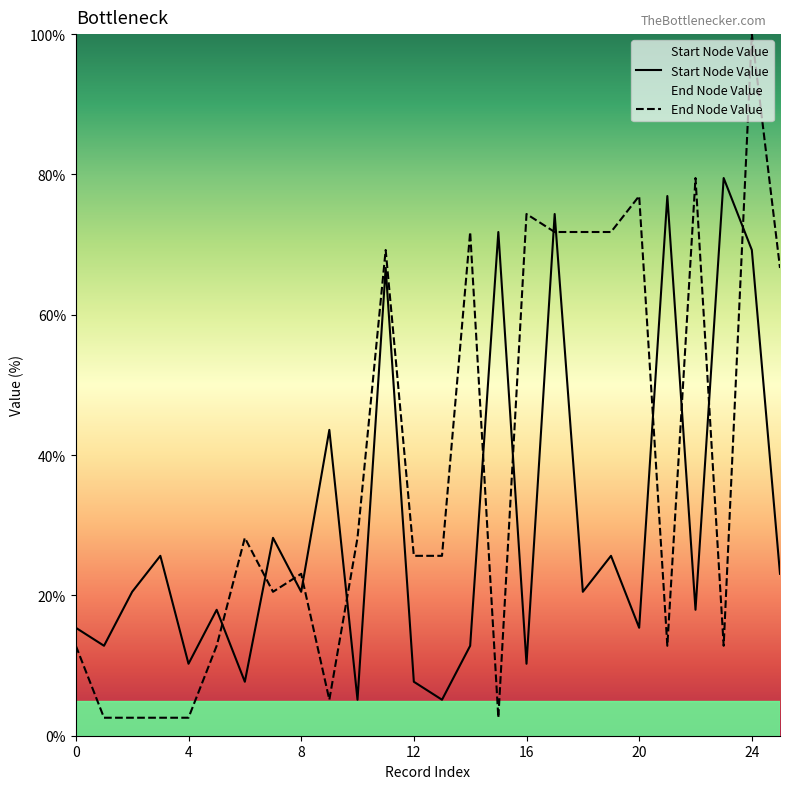

What is the difference between the second highest and second lowest values in the Start Node Value series?

71.8